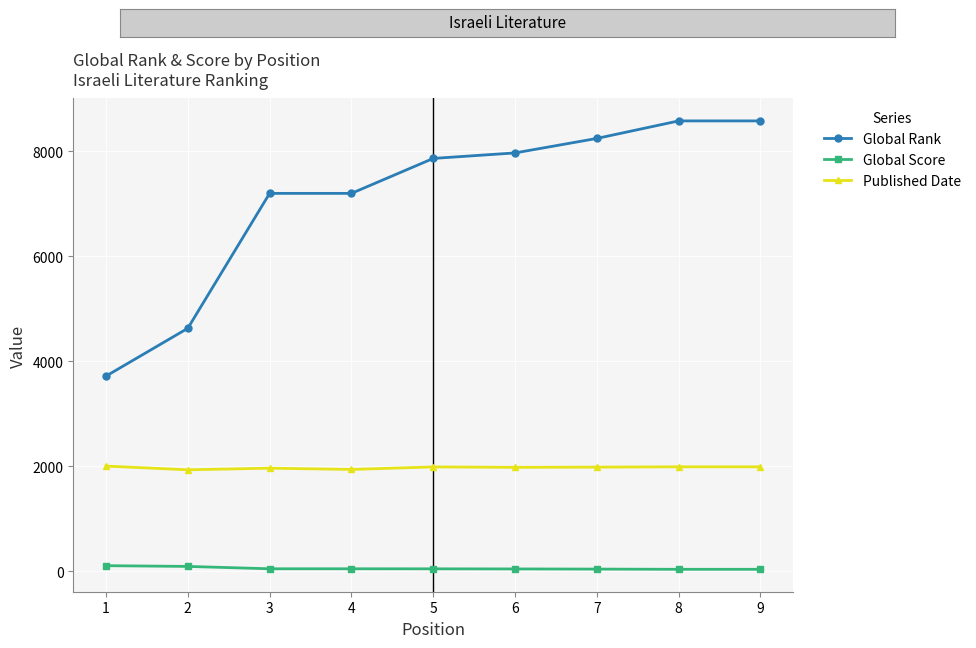

At 7, list the series in order from largest to smallest.

Global Rank, Published Date, Global Score